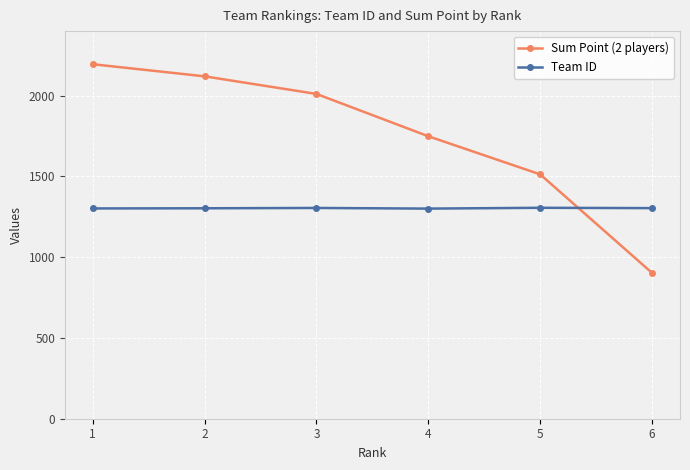

List the series in order of their overall mean, lowest first.

Team ID, Sum Point (2 players)